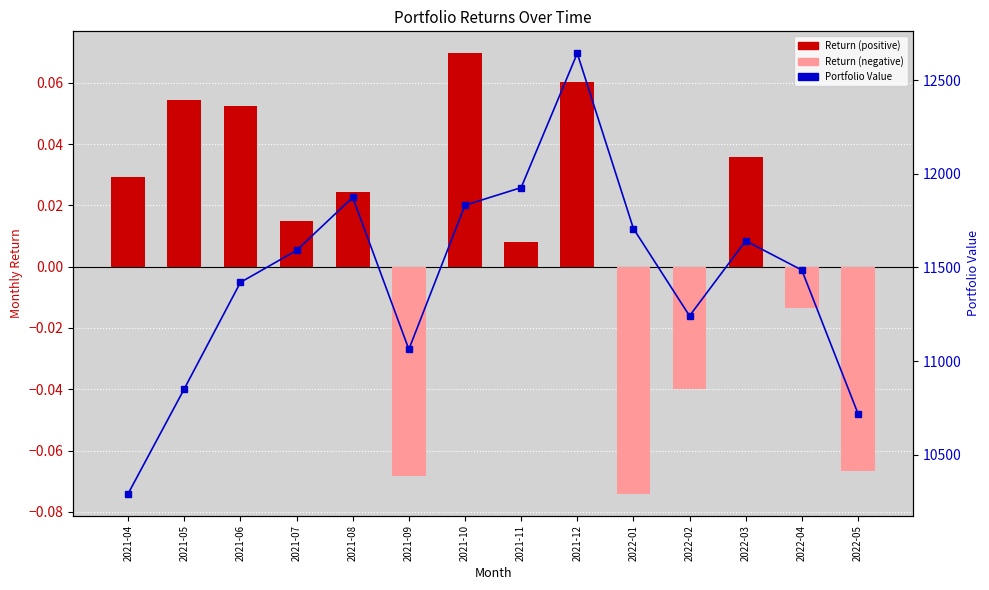

True or false: Value has a value of 3043.3 at 2021-11.

False